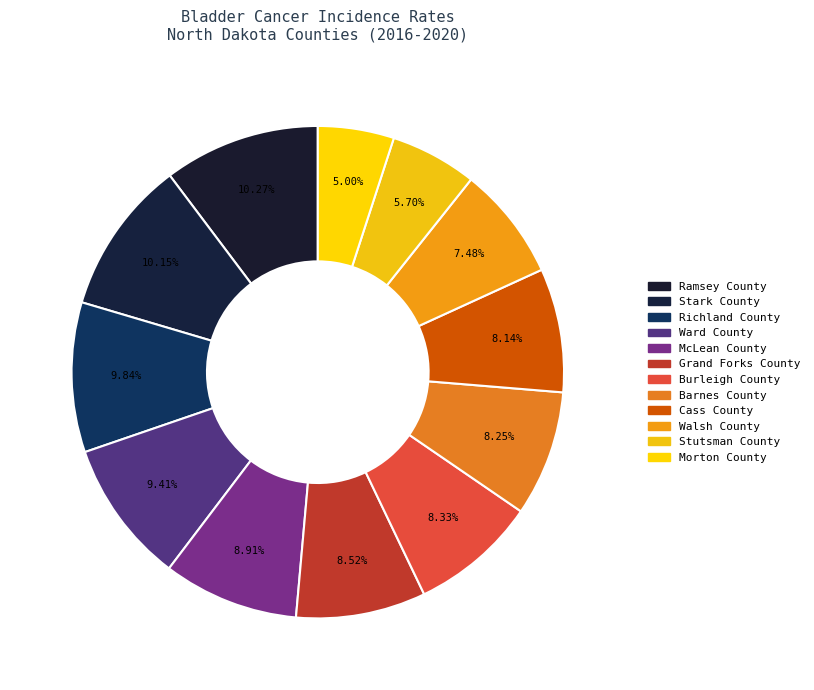

Approximately how many times larger is the value at Stark County compared to Grand Forks County?

1.2